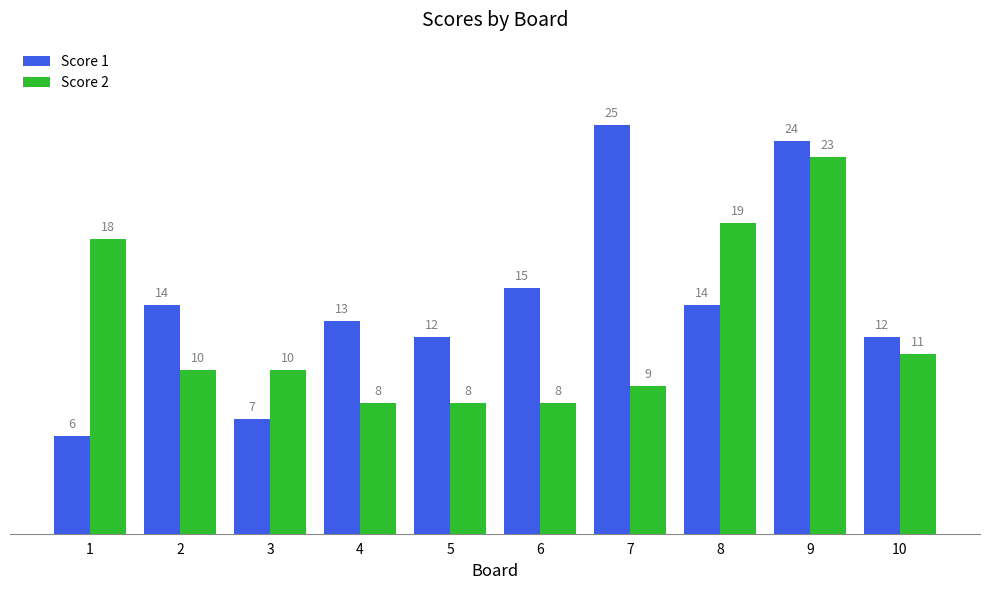

List the series in order of their overall mean, highest first.

Score 1, Score 2